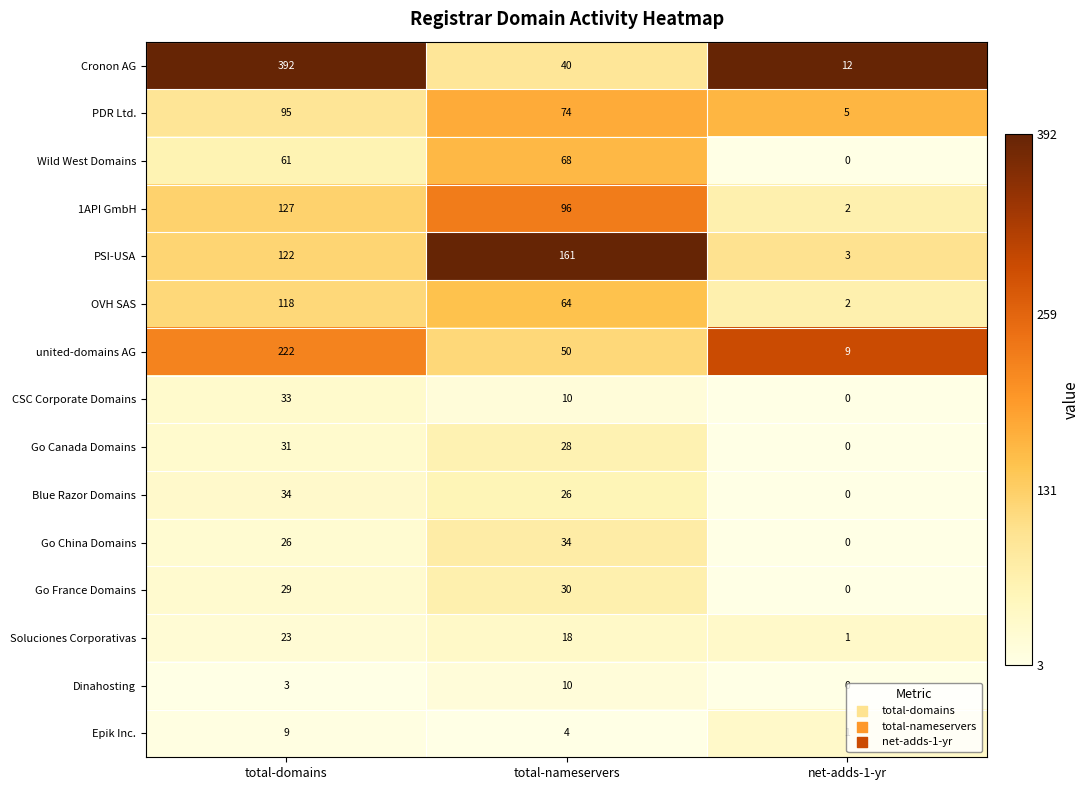

What is the spread (max minus min) of values at total-nameservers?

157